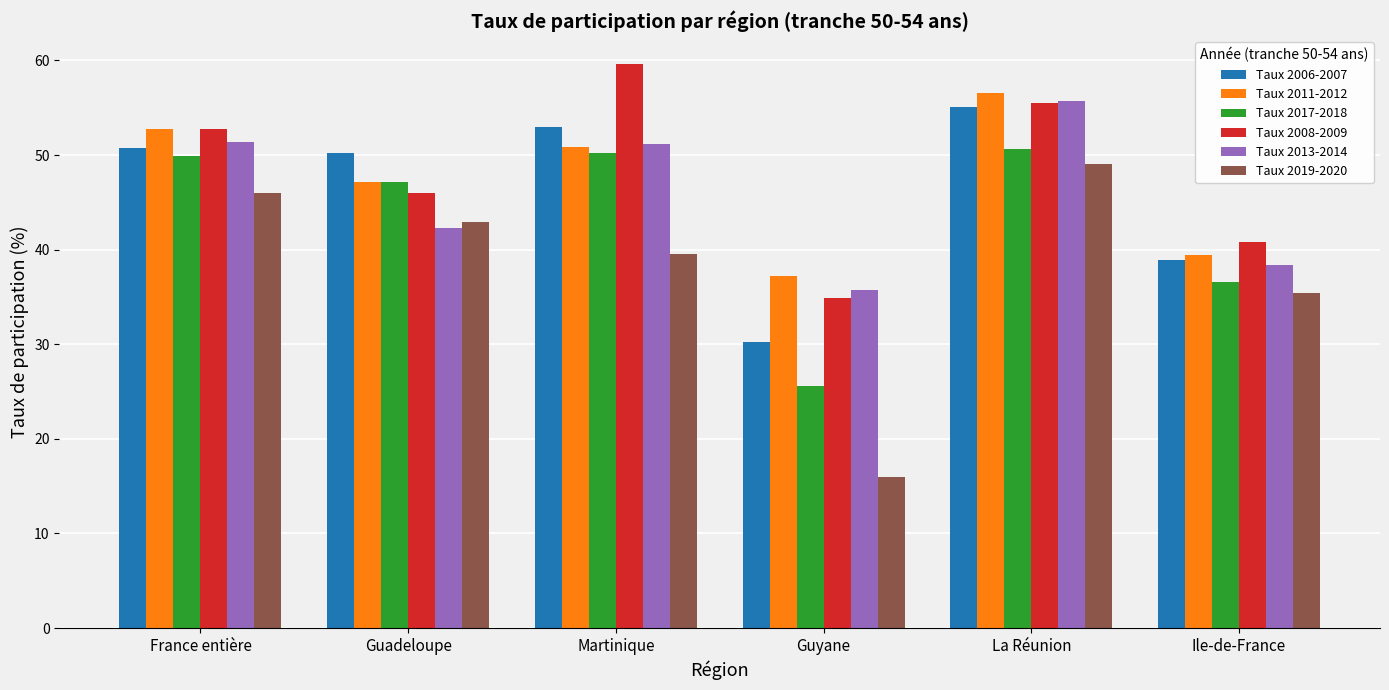

How many distinct data groups are displayed?

6